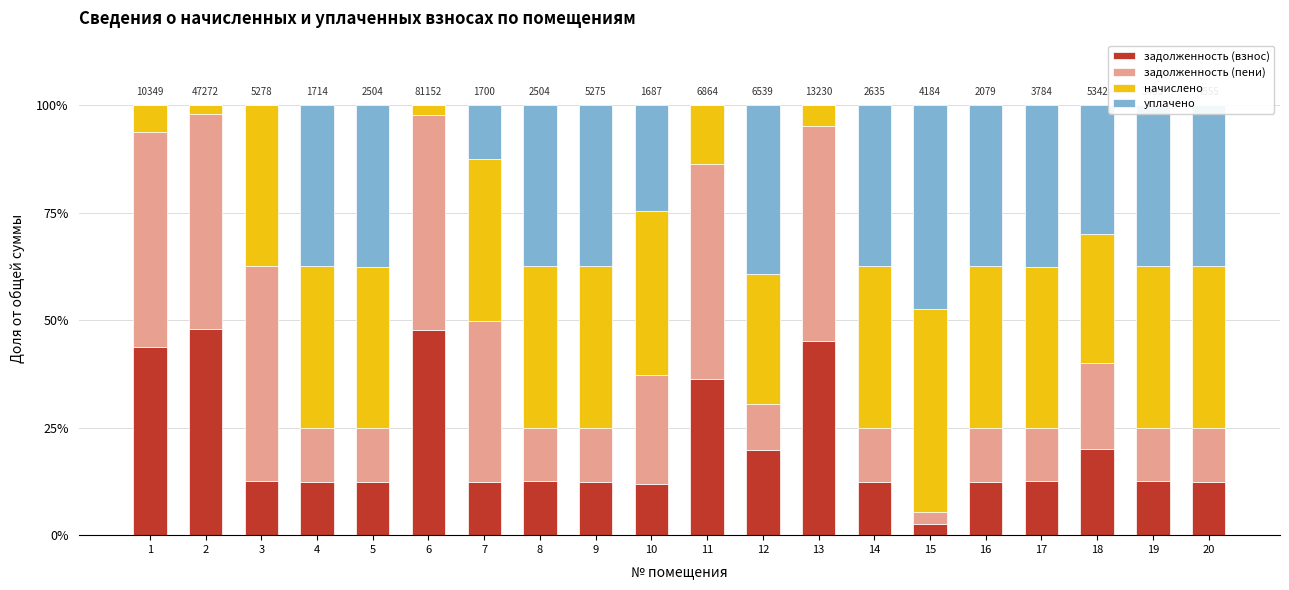

Which series has the widest spread of values?

задолженность (пени)